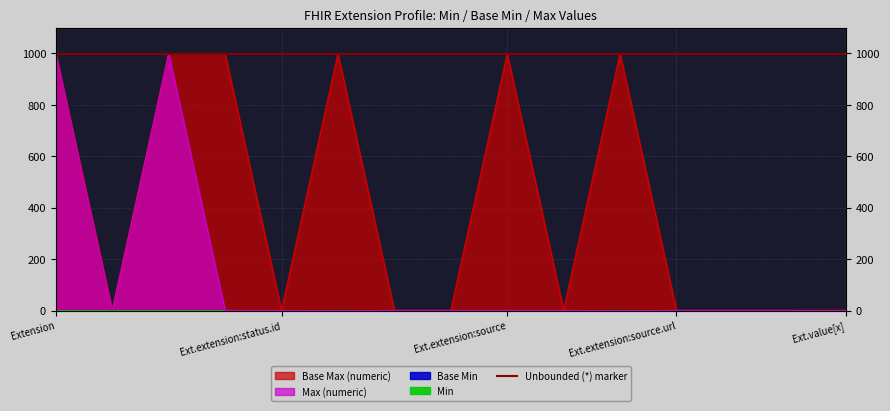

What is the label of the 5th point from the left?

Ext.extension:status.id